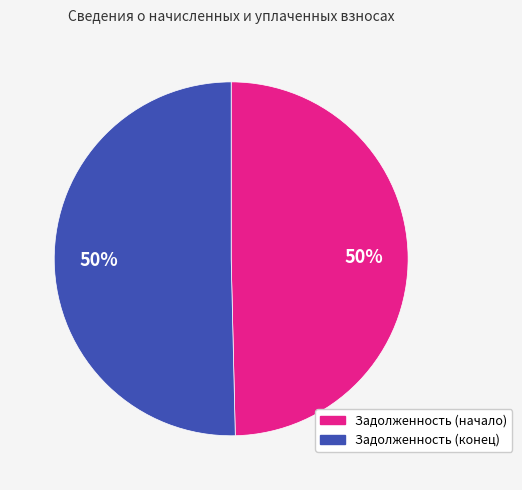

To the nearest percent, what is the average slice percentage?

50%